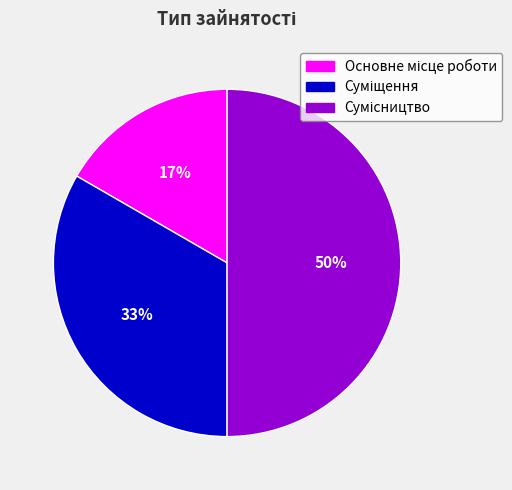

To the nearest percent, what is the average slice percentage?

33%